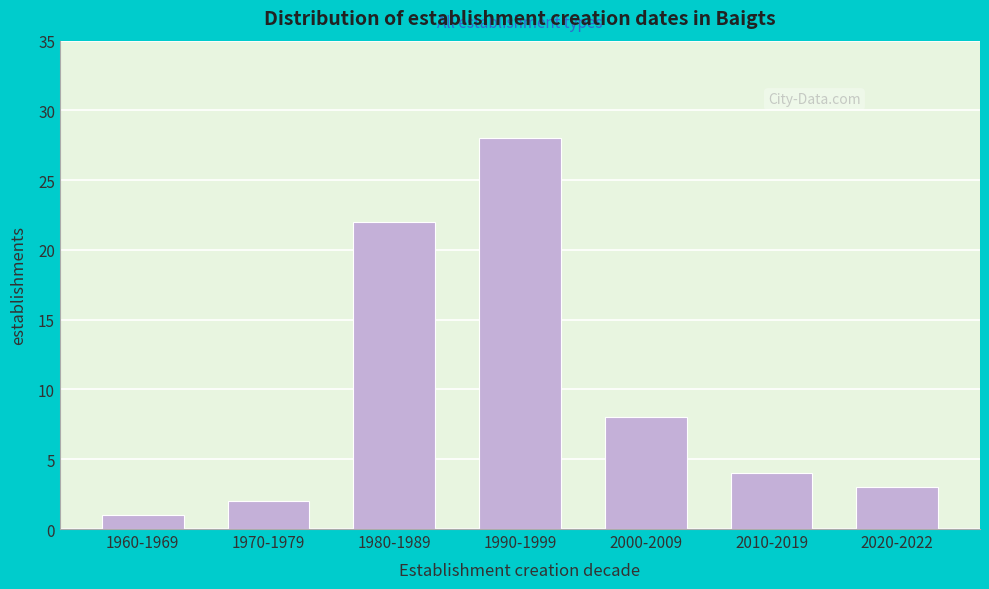

Reading left to right, extract all data points from this chart.

1960-1969=1	1970-1979=2	1980-1989=22	1990-1999=28	2000-2009=8	2010-2019=4	2020-2022=3